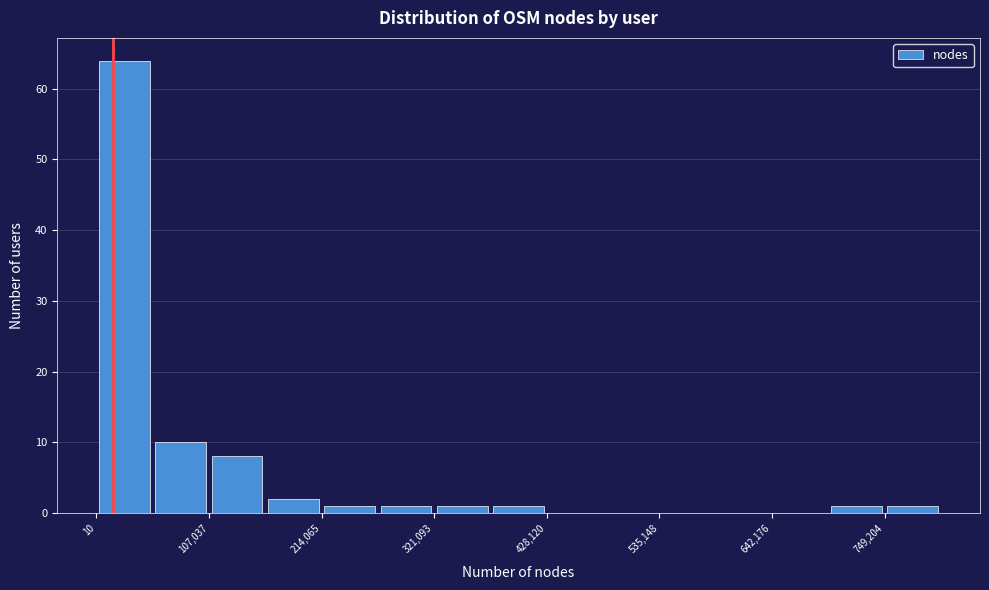

Around what value on the x-axis is the tallest bar? Give the approximate position of its centre, as read against the axis.

20000